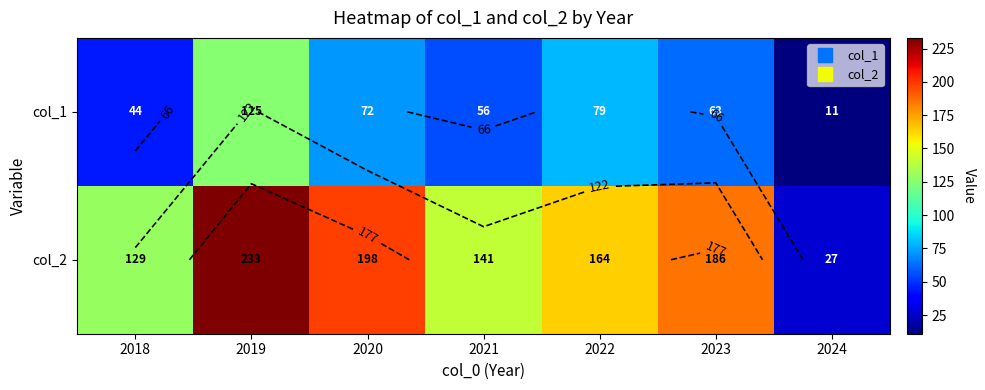

Rank the categories by col_1 value from lowest to highest.

2024, 2018, 2021, 2023, 2020, 2022, 2019